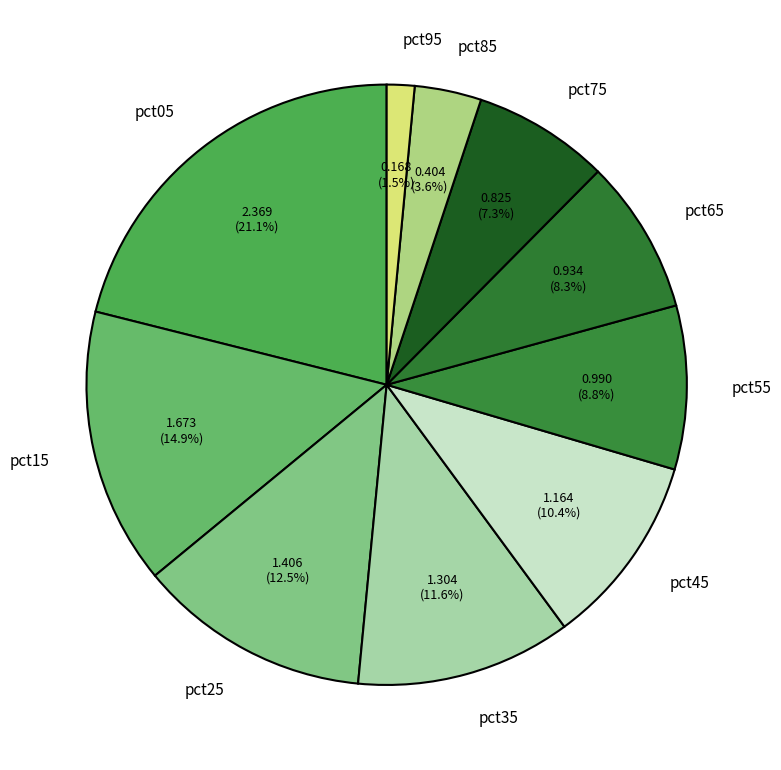

What portion of the pie excludes pct75?

92.7%